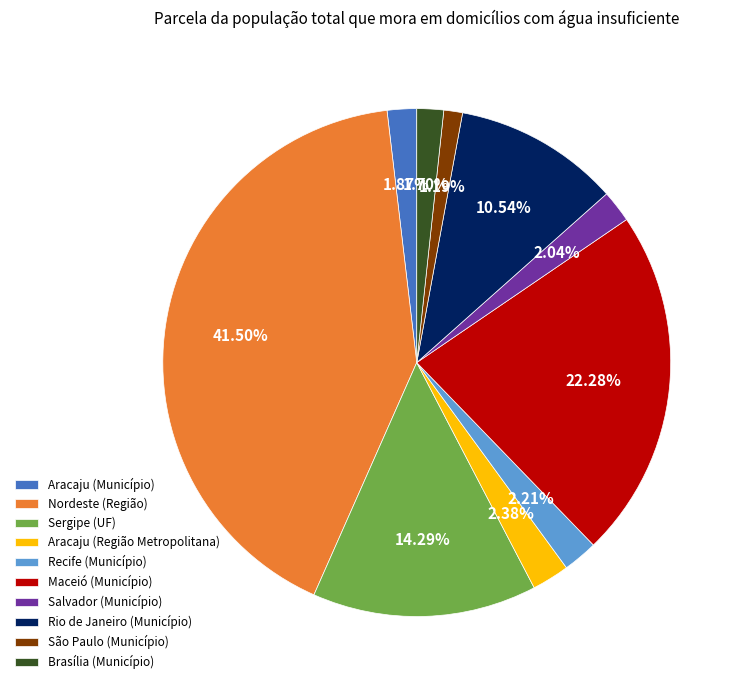

Between Aracaju (Região Metropolitana) and Brasília (Município), which is larger?

Aracaju (Região Metropolitana)